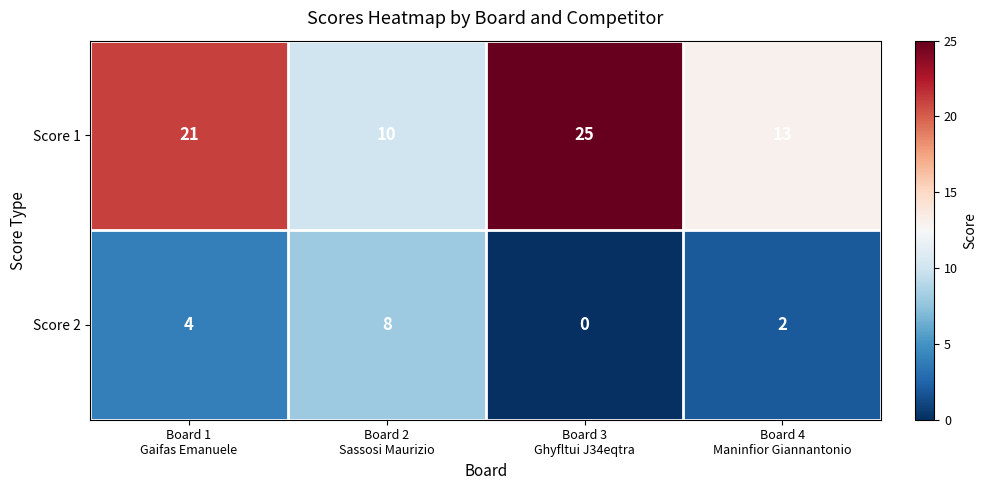

List the series in order of their peak value, lowest first.

Score 2, Score 1